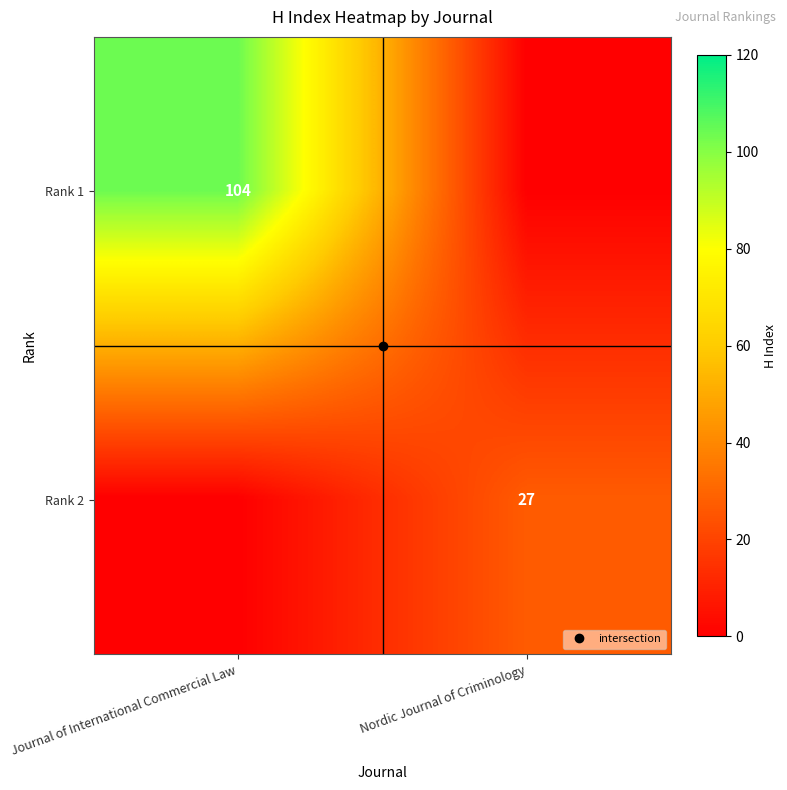

True or false: Rank 1 has a value of 178 at Journal of International Commercial Law.

False